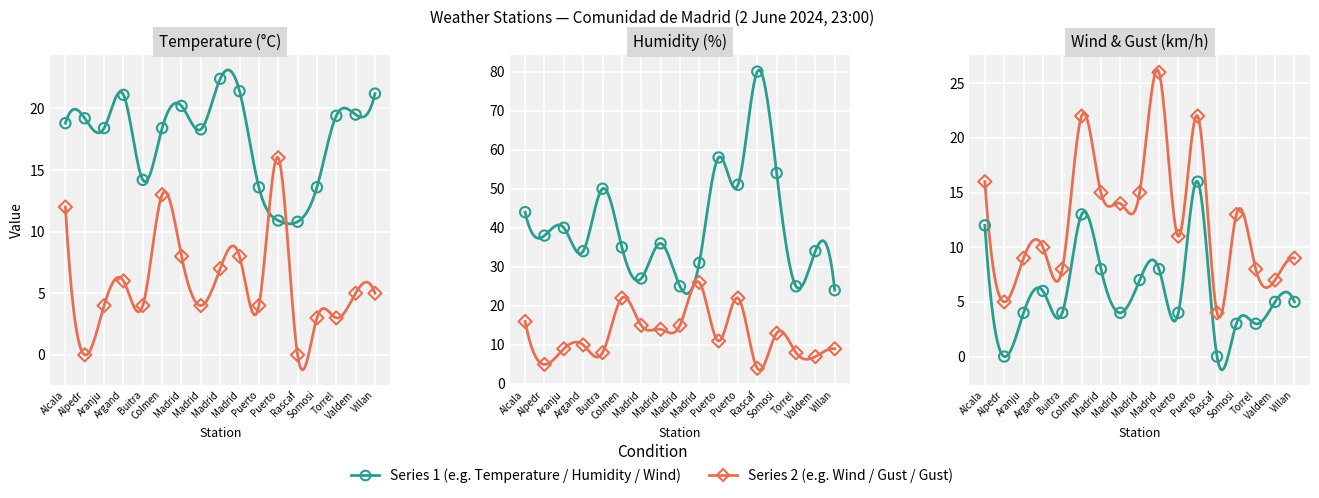

At how many categories does at least one series exceed 31?

12